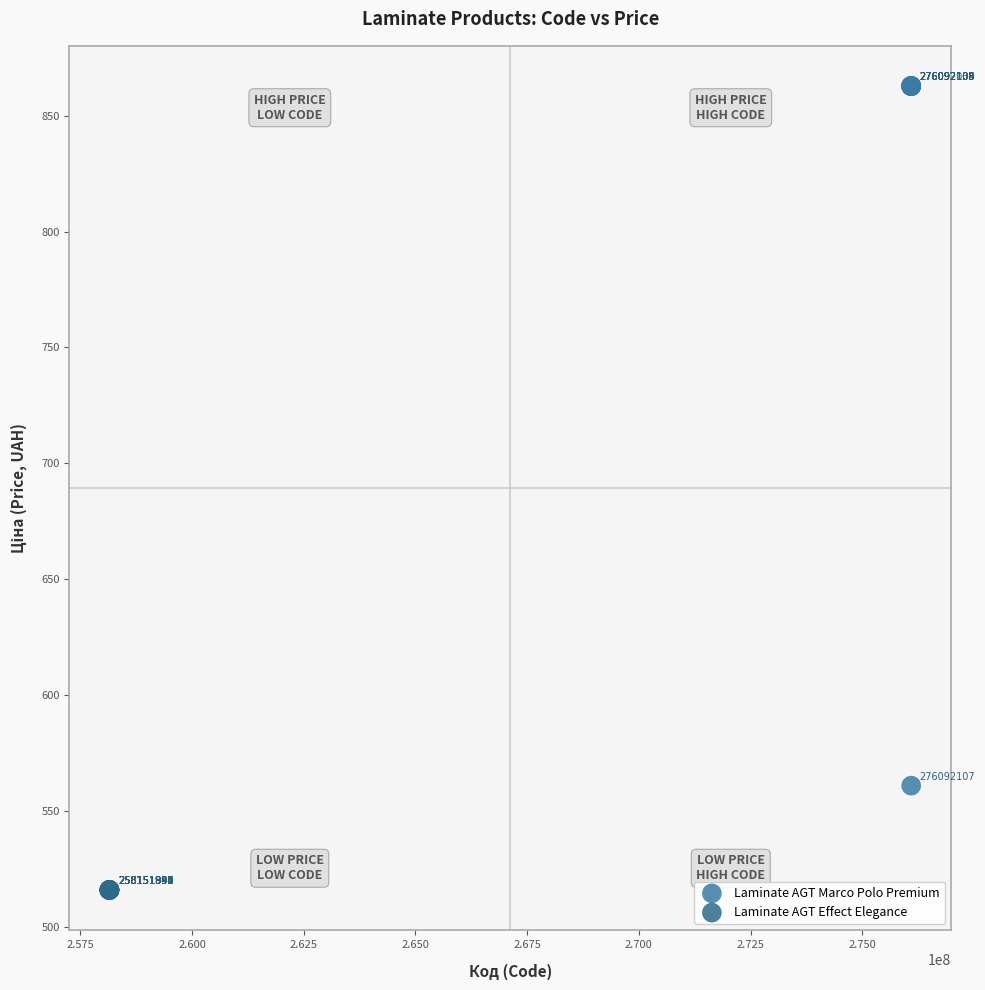

Which series contains the lowest Y value?

Laminate AGT Effect Elegance